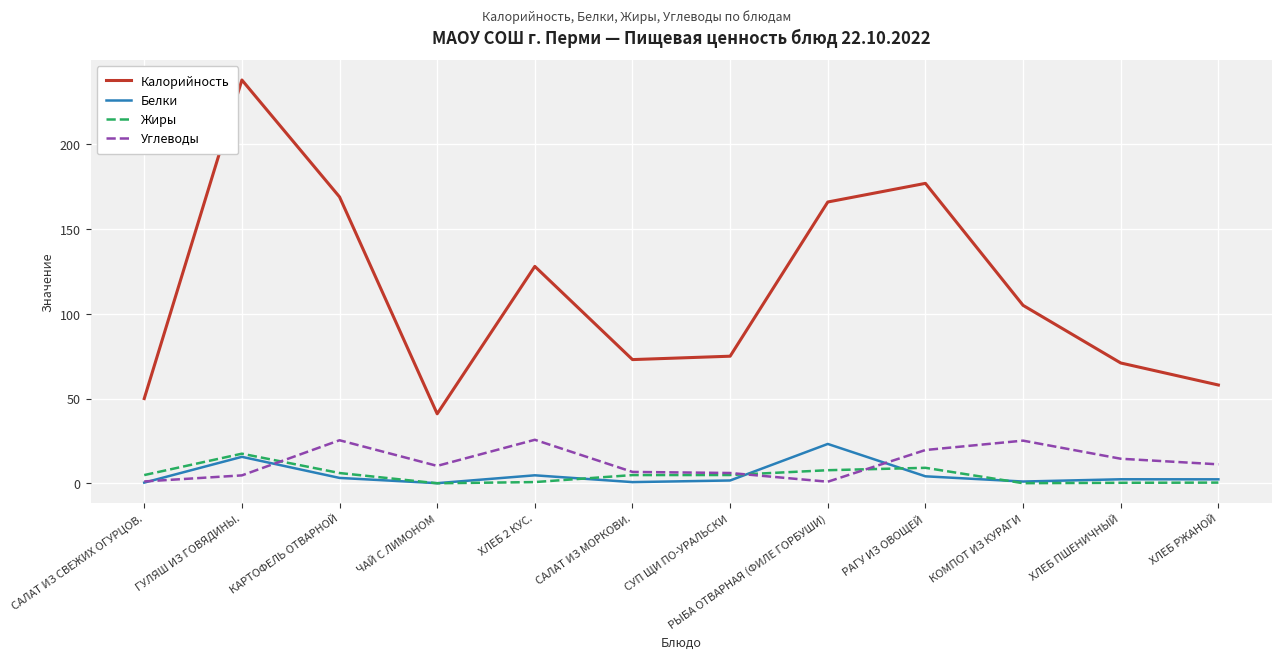

What is the highest value of the Жиры series?

17.5